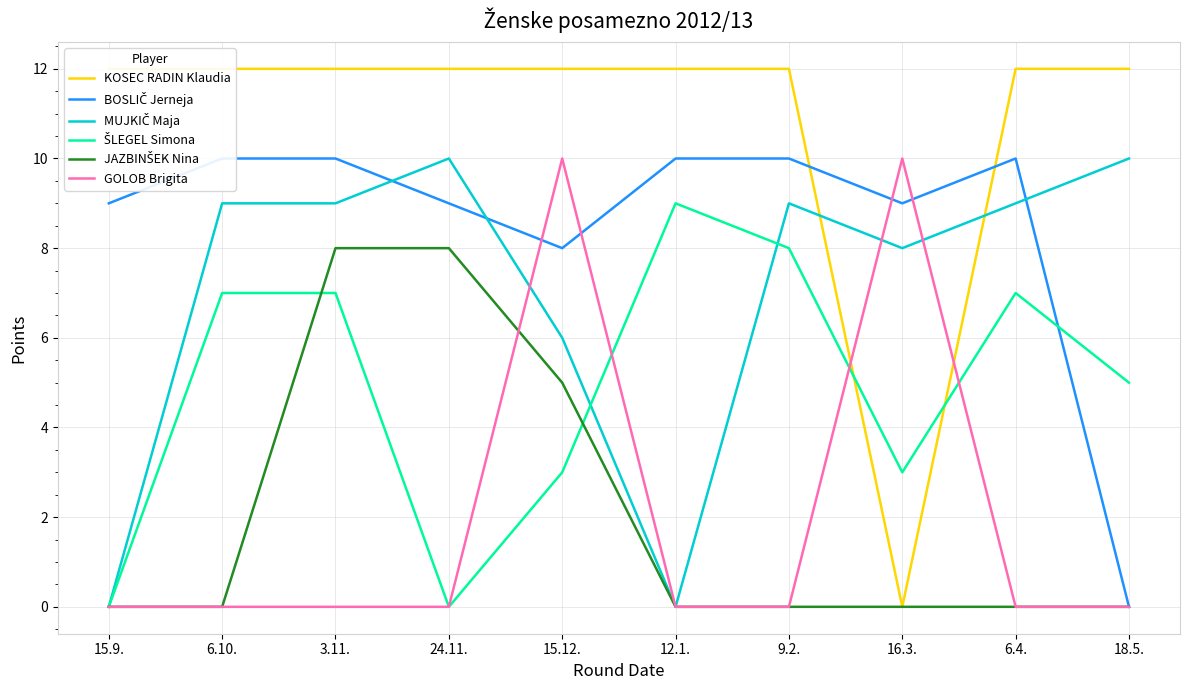

Which category has the highest value across all series?

15.9.